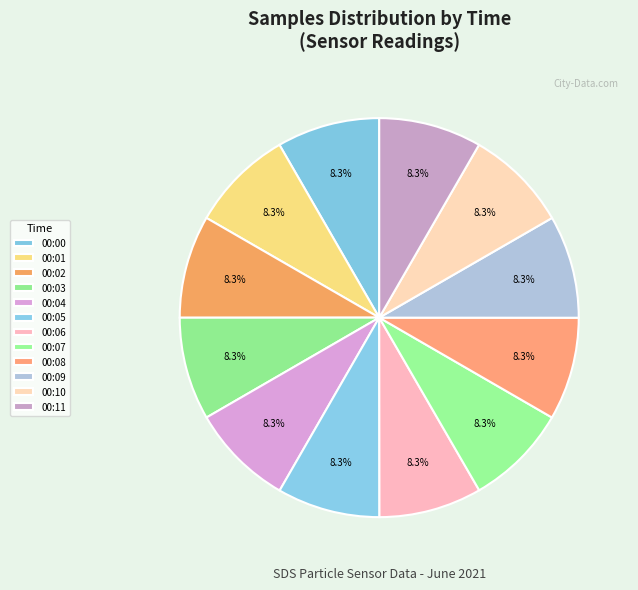

True or false: 00:04 accounts for 1% of the total.

False